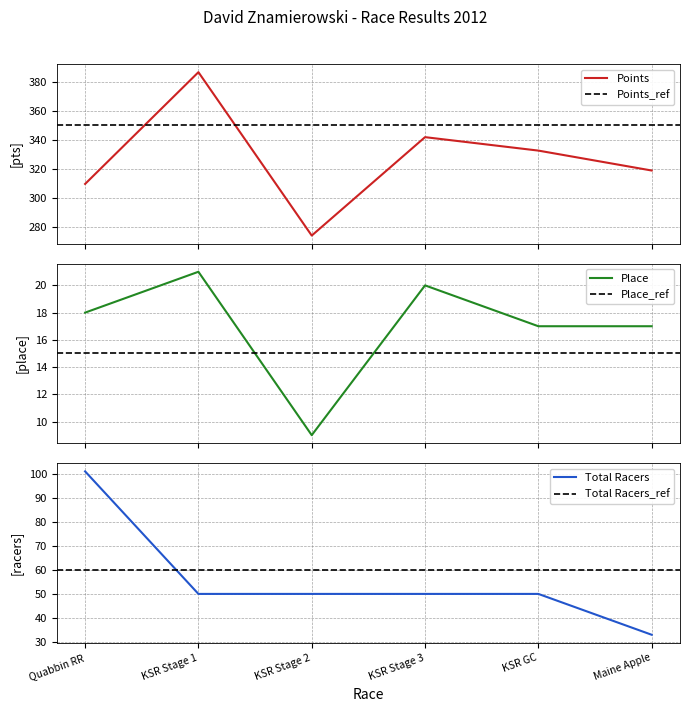

True or false: Points and Place intersect in this chart.

False